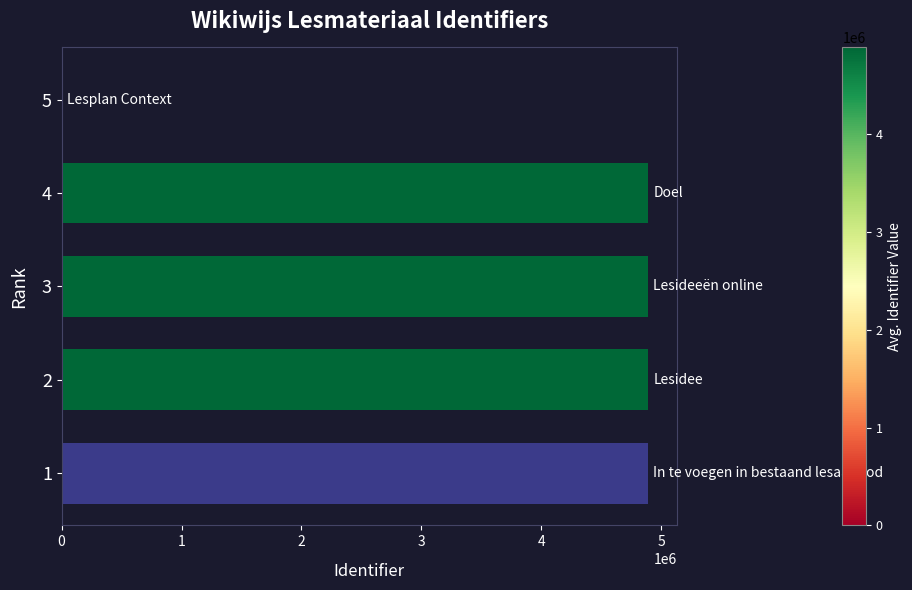

How many categories are shown in the chart?

5